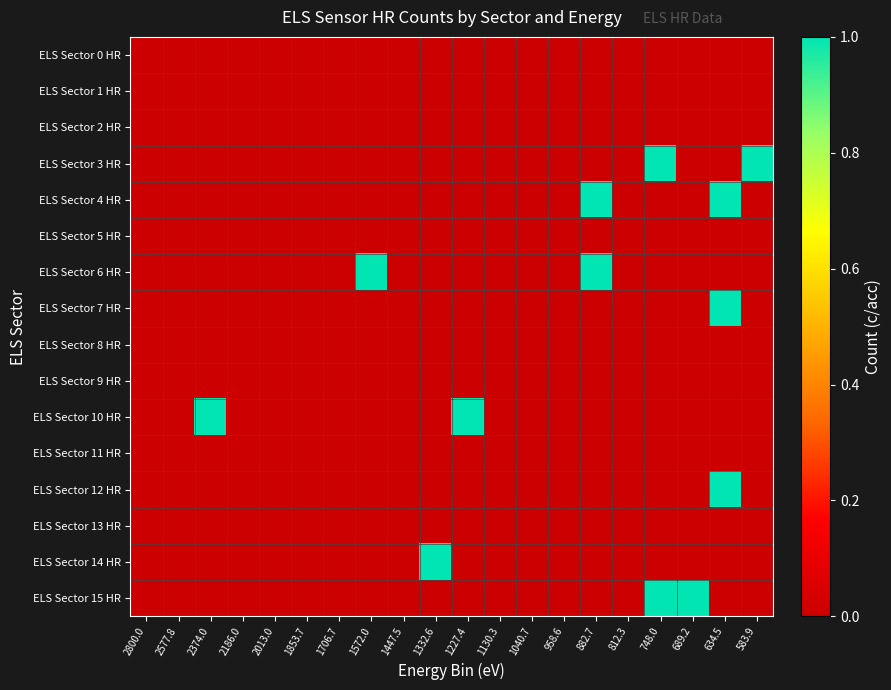

Reading right to left, list all the values displayed in this chart.

ELS Sector 0 HR: 583.9=0	634.5=0	689.2=0	748.0=0	812.3=0	882.7=0	958.6=0	1040.7=0	1130.3=0	1227.4=0	1332.6=0	1447.5=0	1572.0=0	1706.7=0	1853.7=0	2013.0=0	2186.0=0	2374.0=0	2577.8=0	2800.0=0
ELS Sector 1 HR: 583.9=0	634.5=0	689.2=0	748.0=0	812.3=0	882.7=0	958.6=0	1040.7=0	1130.3=0	1227.4=0	1332.6=0	1447.5=0	1572.0=0	1706.7=0	1853.7=0	2013.0=0	2186.0=0	2374.0=0	2577.8=0	2800.0=0
ELS Sector 2 HR: 583.9=0	634.5=0	689.2=0	748.0=0	812.3=0	882.7=0	958.6=0	1040.7=0	1130.3=0	1227.4=0	1332.6=0	1447.5=0	1572.0=0	1706.7=0	1853.7=0	2013.0=0	2186.0=0	2374.0=0	2577.8=0	2800.0=0
ELS Sector 3 HR: 583.9=1	634.5=0	689.2=0	748.0=1	812.3=0	882.7=0	958.6=0	1040.7=0	1130.3=0	1227.4=0	1332.6=0	1447.5=0	1572.0=0	1706.7=0	1853.7=0	2013.0=0	2186.0=0	2374.0=0	2577.8=0	2800.0=0
ELS Sector 4 HR: 583.9=0	634.5=1	689.2=0	748.0=0	812.3=0	882.7=1	958.6=0	1040.7=0	1130.3=0	1227.4=0	1332.6=0	1447.5=0	1572.0=0	1706.7=0	1853.7=0	2013.0=0	2186.0=0	2374.0=0	2577.8=0	2800.0=0
ELS Sector 5 HR: 583.9=0	634.5=0	689.2=0	748.0=0	812.3=0	882.7=0	958.6=0	1040.7=0	1130.3=0	1227.4=0	1332.6=0	1447.5=0	1572.0=0	1706.7=0	1853.7=0	2013.0=0	2186.0=0	2374.0=0	2577.8=0	2800.0=0
ELS Sector 6 HR: 583.9=0	634.5=0	689.2=0	748.0=0	812.3=0	882.7=1	958.6=0	1040.7=0	1130.3=0	1227.4=0	1332.6=0	1447.5=0	1572.0=1	1706.7=0	1853.7=0	2013.0=0	2186.0=0	2374.0=0	2577.8=0	2800.0=0
ELS Sector 7 HR: 583.9=0	634.5=1	689.2=0	748.0=0	812.3=0	882.7=0	958.6=0	1040.7=0	1130.3=0	1227.4=0	1332.6=0	1447.5=0	1572.0=0	1706.7=0	1853.7=0	2013.0=0	2186.0=0	2374.0=0	2577.8=0	2800.0=0
ELS Sector 8 HR: 583.9=0	634.5=0	689.2=0	748.0=0	812.3=0	882.7=0	958.6=0	1040.7=0	1130.3=0	1227.4=0	1332.6=0	1447.5=0	1572.0=0	1706.7=0	1853.7=0	2013.0=0	2186.0=0	2374.0=0	2577.8=0	2800.0=0
ELS Sector 9 HR: 583.9=0	634.5=0	689.2=0	748.0=0	812.3=0	882.7=0	958.6=0	1040.7=0	1130.3=0	1227.4=0	1332.6=0	1447.5=0	1572.0=0	1706.7=0	1853.7=0	2013.0=0	2186.0=0	2374.0=0	2577.8=0	2800.0=0
ELS Sector 10 HR: 583.9=0	634.5=0	689.2=0	748.0=0	812.3=0	882.7=0	958.6=0	1040.7=0	1130.3=0	1227.4=1	1332.6=0	1447.5=0	1572.0=0	1706.7=0	1853.7=0	2013.0=0	2186.0=0	2374.0=1	2577.8=0	2800.0=0
ELS Sector 11 HR: 583.9=0	634.5=0	689.2=0	748.0=0	812.3=0	882.7=0	958.6=0	1040.7=0	1130.3=0	1227.4=0	1332.6=0	1447.5=0	1572.0=0	1706.7=0	1853.7=0	2013.0=0	2186.0=0	2374.0=0	2577.8=0	2800.0=0
ELS Sector 12 HR: 583.9=0	634.5=1	689.2=0	748.0=0	812.3=0	882.7=0	958.6=0	1040.7=0	1130.3=0	1227.4=0	1332.6=0	1447.5=0	1572.0=0	1706.7=0	1853.7=0	2013.0=0	2186.0=0	2374.0=0	2577.8=0	2800.0=0
ELS Sector 13 HR: 583.9=0	634.5=0	689.2=0	748.0=0	812.3=0	882.7=0	958.6=0	1040.7=0	1130.3=0	1227.4=0	1332.6=0	1447.5=0	1572.0=0	1706.7=0	1853.7=0	2013.0=0	2186.0=0	2374.0=0	2577.8=0	2800.0=0
ELS Sector 14 HR: 583.9=0	634.5=0	689.2=0	748.0=0	812.3=0	882.7=0	958.6=0	1040.7=0	1130.3=0	1227.4=0	1332.6=1	1447.5=0	1572.0=0	1706.7=0	1853.7=0	2013.0=0	2186.0=0	2374.0=0	2577.8=0	2800.0=0
ELS Sector 15 HR: 583.9=0	634.5=0	689.2=1	748.0=1	812.3=0	882.7=0	958.6=0	1040.7=0	1130.3=0	1227.4=0	1332.6=0	1447.5=0	1572.0=0	1706.7=0	1853.7=0	2013.0=0	2186.0=0	2374.0=0	2577.8=0	2800.0=0